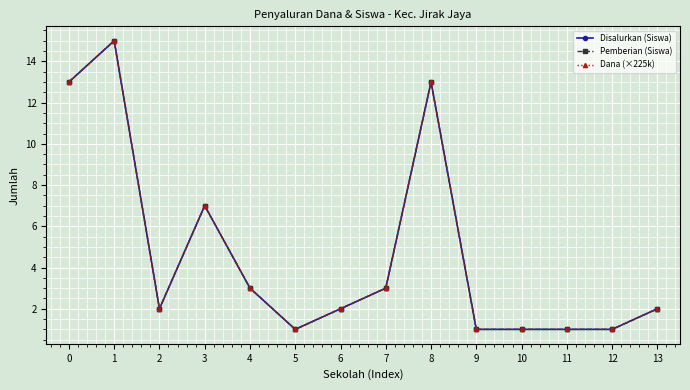

What is the value of the Dana (×225k) point at the 2nd from the left?

15